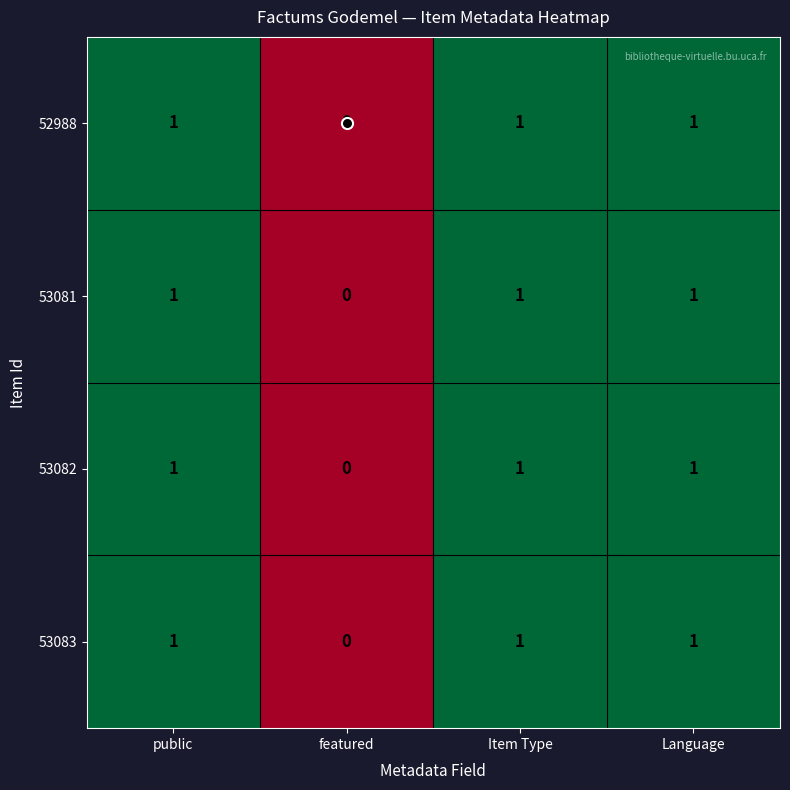

How many series are shown in this chart?

4